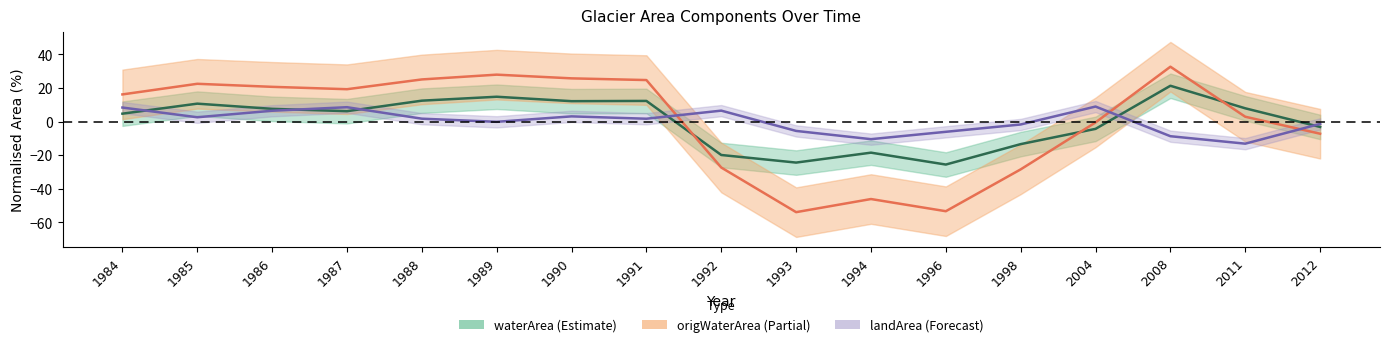

Which category has the lowest value in the origlandArea series?

2011